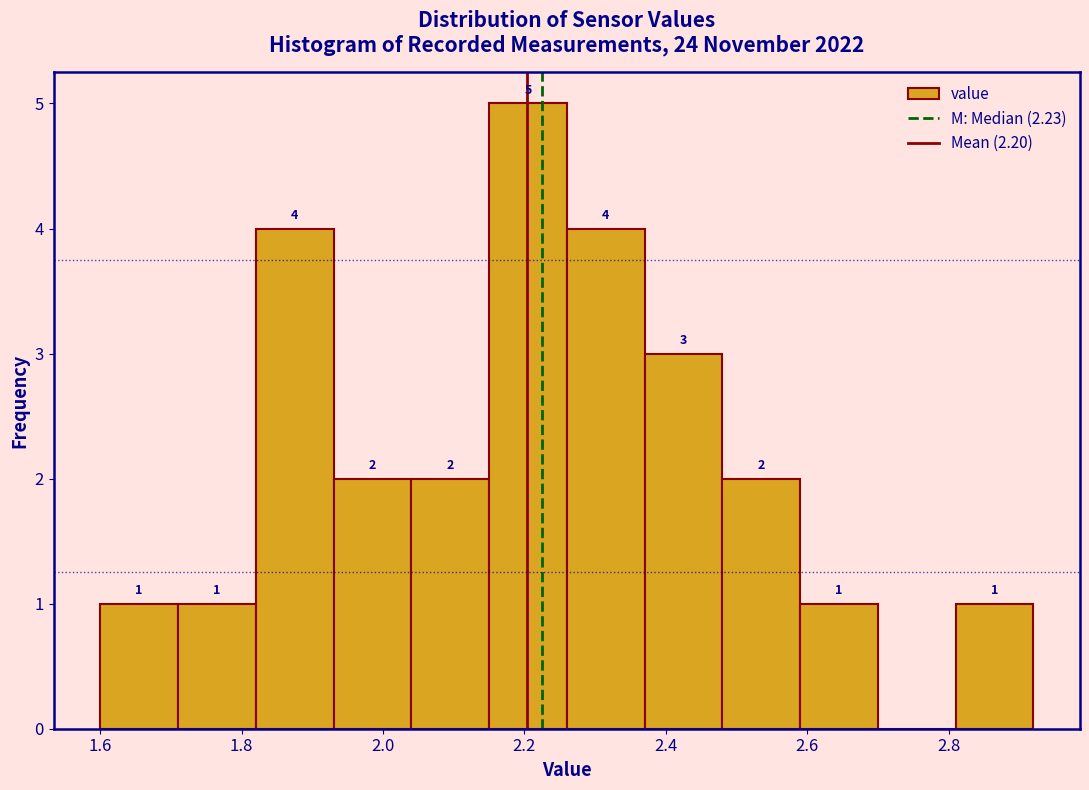

Over which range of the x-axis is the bar tallest?

2.15 to 2.26